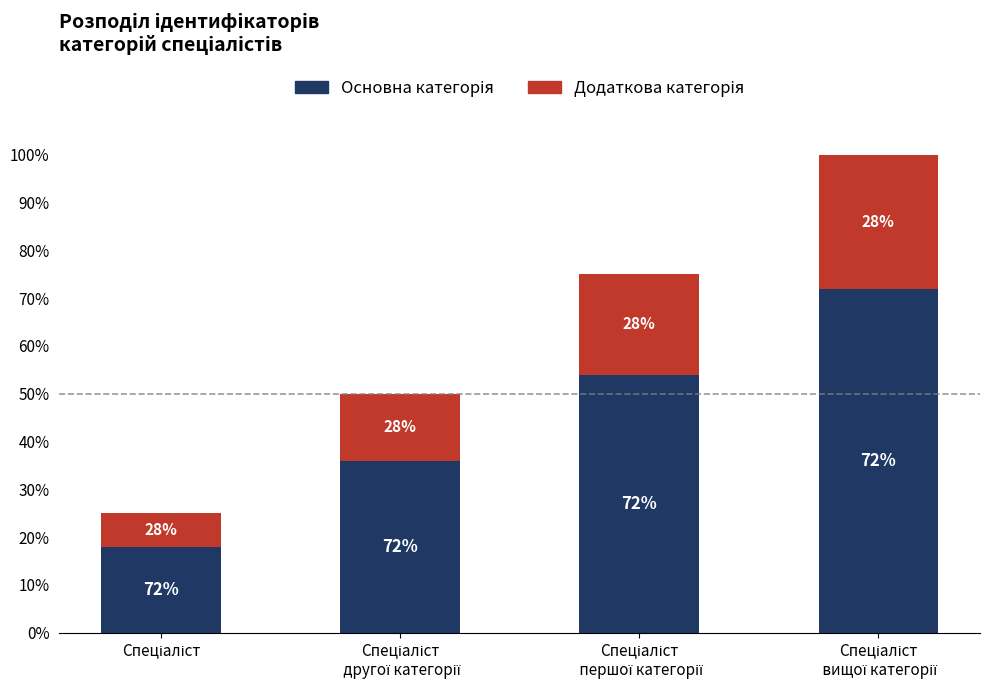

Count the number of categories in the chart.

4